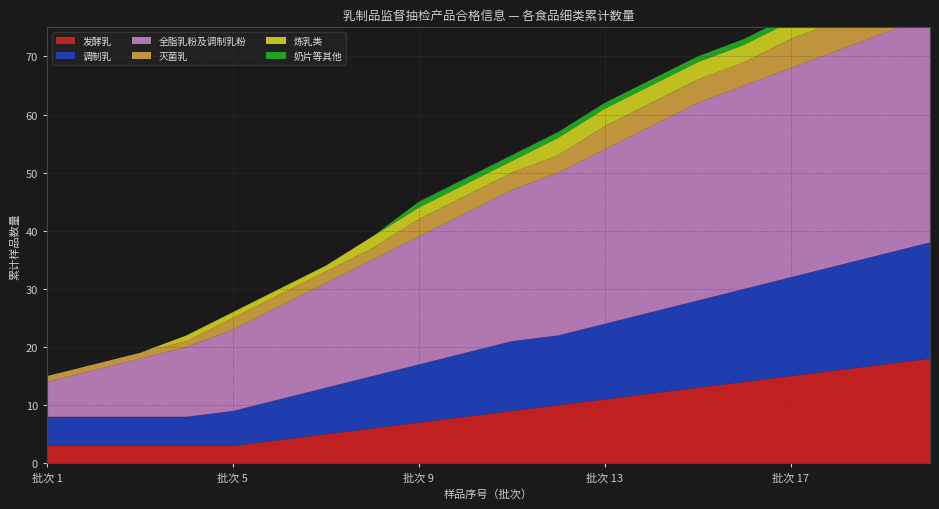

Reading left to right, transcribe all the data shown in this chart.

发酵乳: 3	3	3	3	3	4	5	6	7	8	9	10	11	12	13	14	15	16	17	18
调制乳: 5	5	5	5	6	7	8	9	10	11	12	12	13	14	15	16	17	18	19	20
全脂乳粉及调制乳粉: 6	8	10	12	14	16	18	20	22	24	26	28	30	32	34	35	36	37	38	39
灭菌乳: 1	1	1	1	2	2	2	2	3	3	3	3	4	4	4	4	5	5	5	5
炼乳类: 0	0	0	1	1	1	1	2	2	2	2	3	3	3	3	3	3	3	3	3
奶片等其他: 0	0	0	0	0	0	0	0	1	1	1	1	1	1	1	1	1	1	1	1